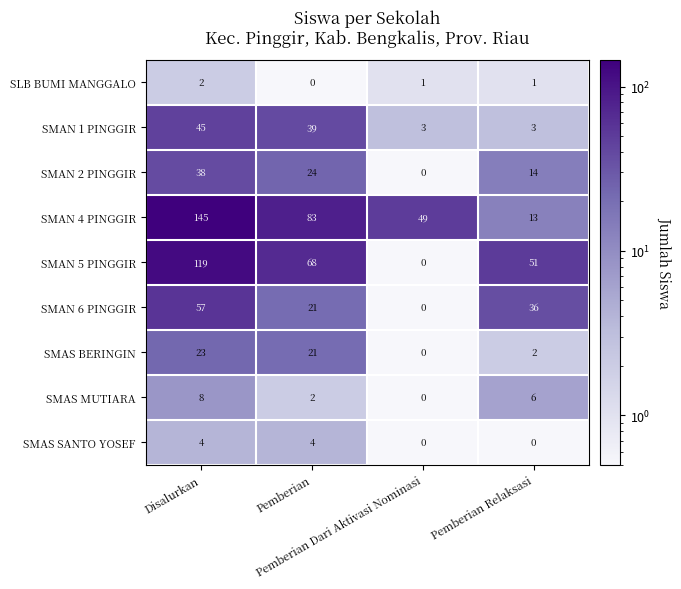

What is the difference between the second highest and second lowest values in the SMAS MUTIARA series?

4